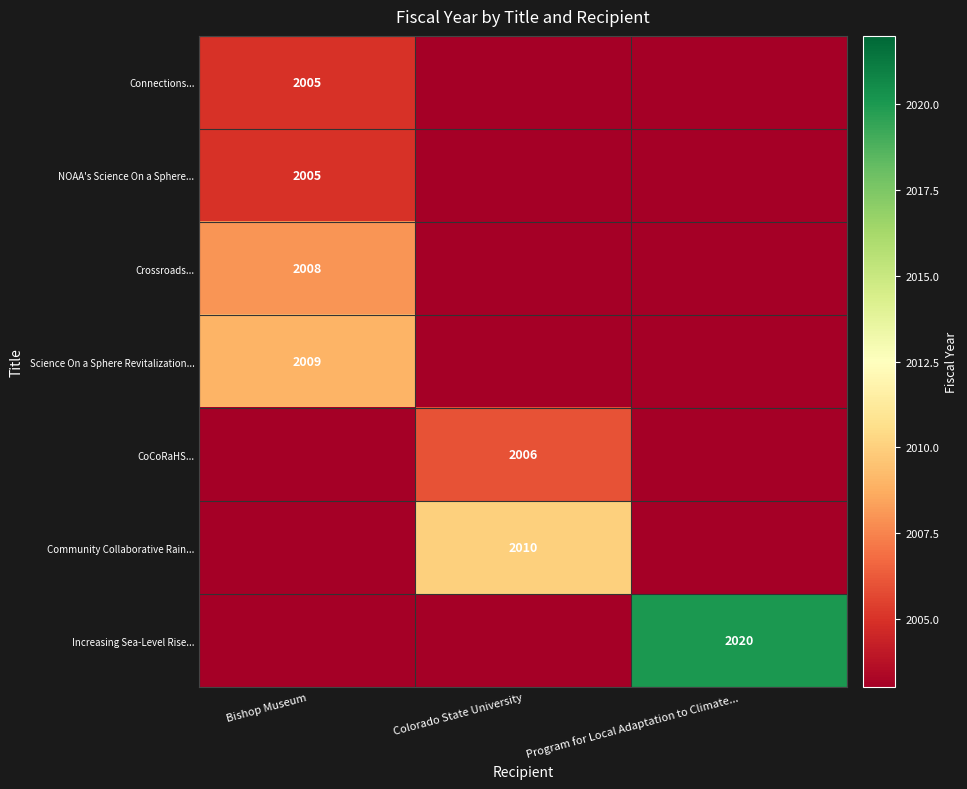

Between Colorado State University and Program for Local Adaptation to Climate..., which is larger?

Colorado State University